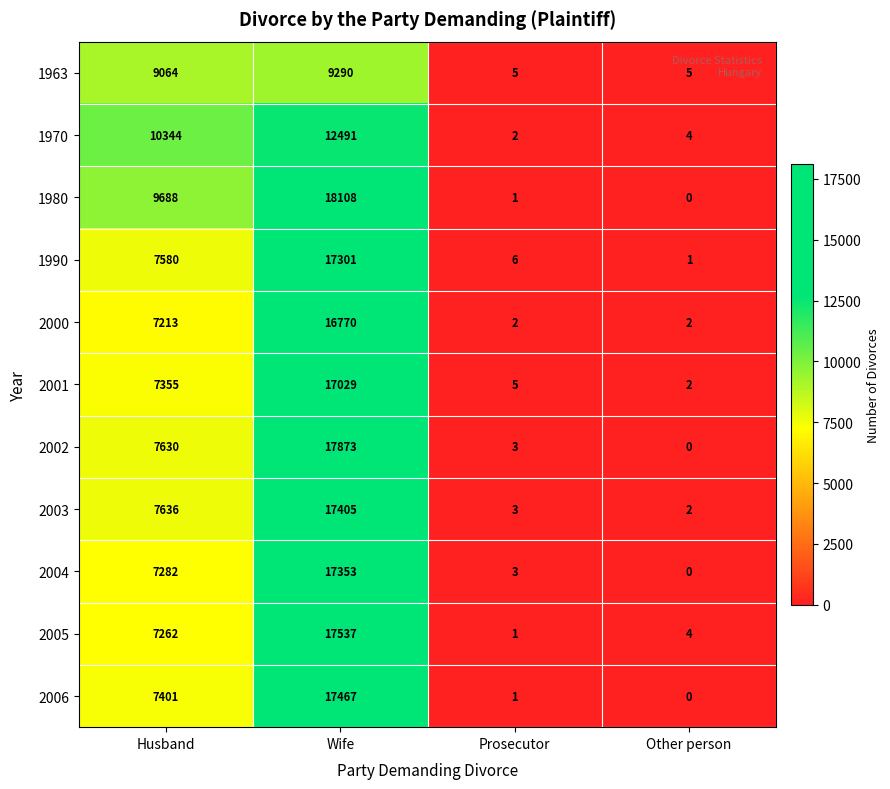

What is the average value of the 2006 series?

6217